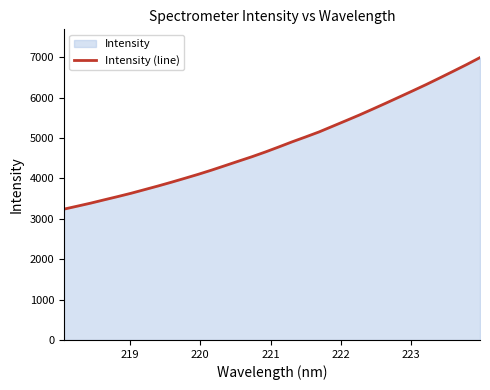

What is the difference between the maximum and minimum values?

3750.7